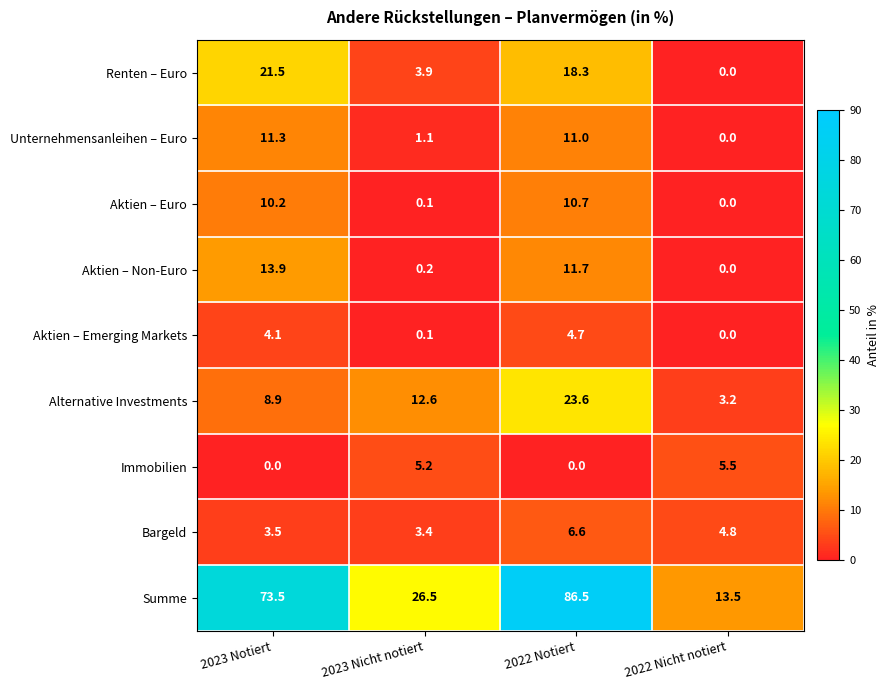

How many distinct data groups are displayed?

9